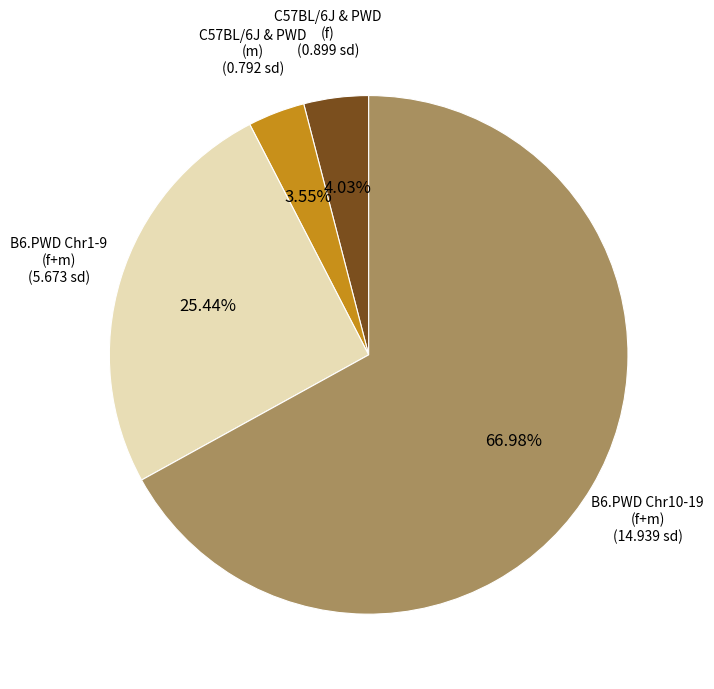

Does any single category account for the majority?

Yes